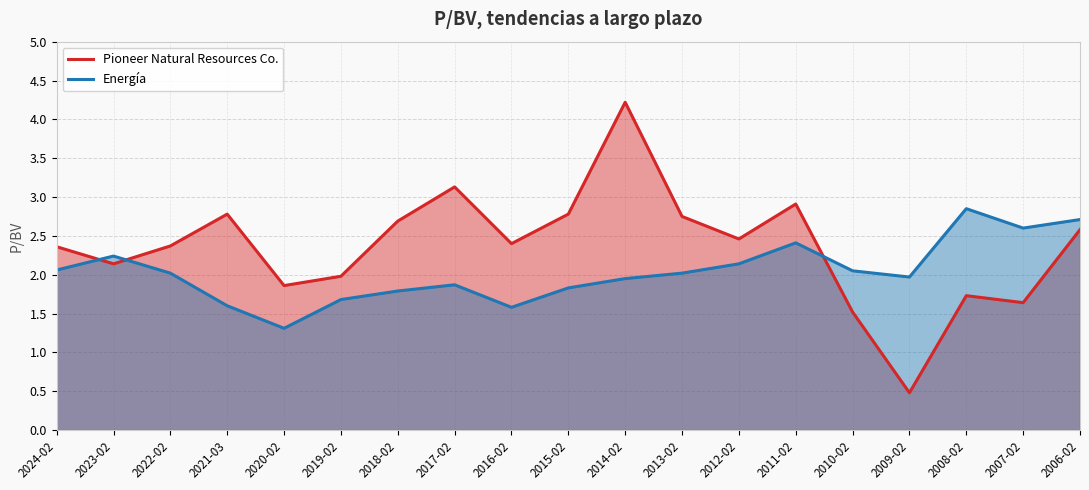

The value of Pioneer Natural Resources Co. at 2010-02 is 2.4. True or false?

False